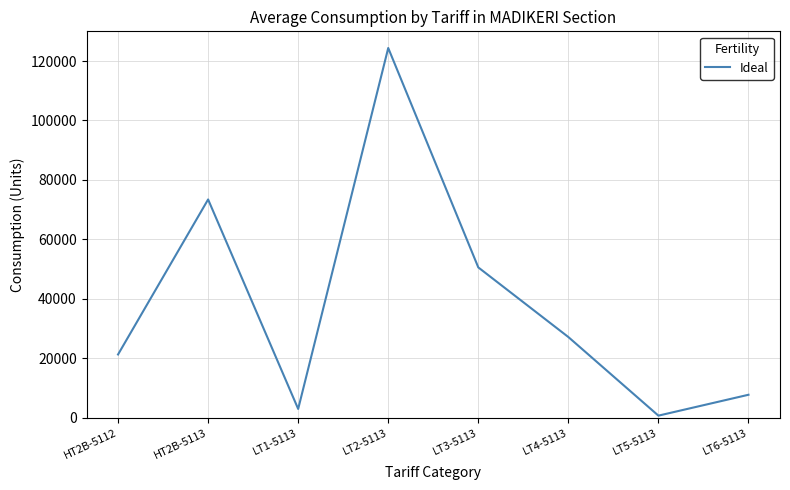

Reading left to right, transcribe all the data shown in this chart.

HT2B-5112=21265	HT2B-5113=73432	LT1-5113=2941	LT2-5113=124389	LT3-5113=50564	LT4-5113=27133	LT5-5113=685	LT6-5113=7710